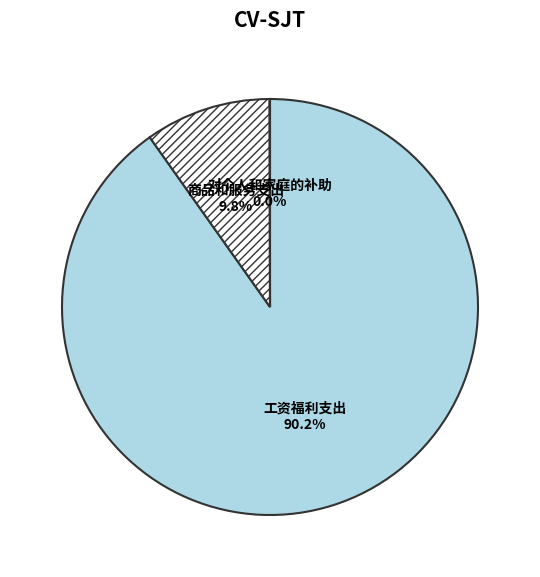

What percentage is the 商品和服务支出 slice, to the nearest percent?

10%